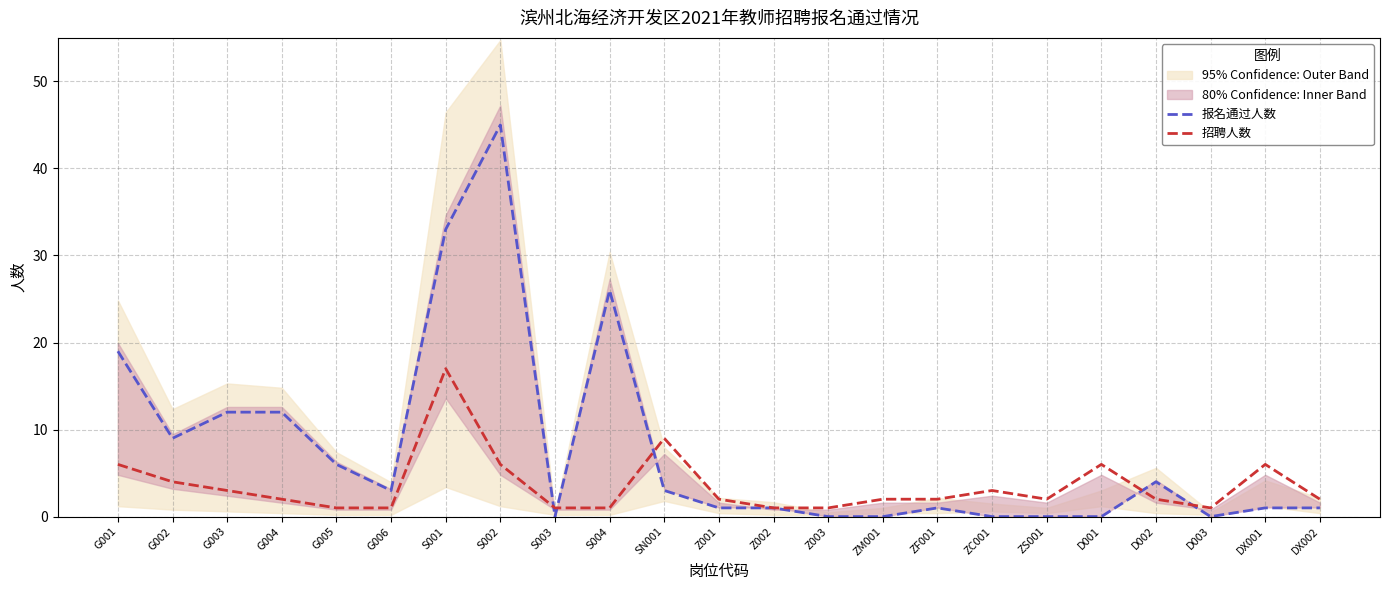

What is the sum of the 招聘人数 values at SN001 and D002?

11